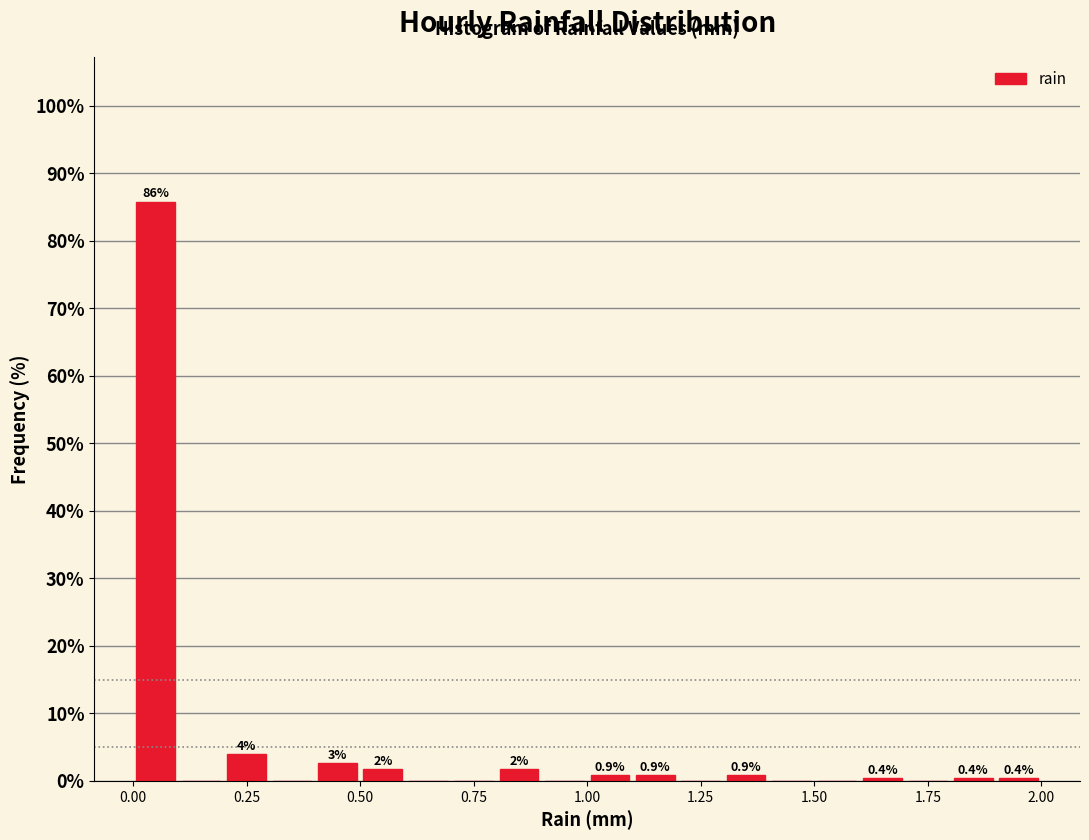

Read against the x-axis, roughly where is the centre of the tallest bar?

0.05